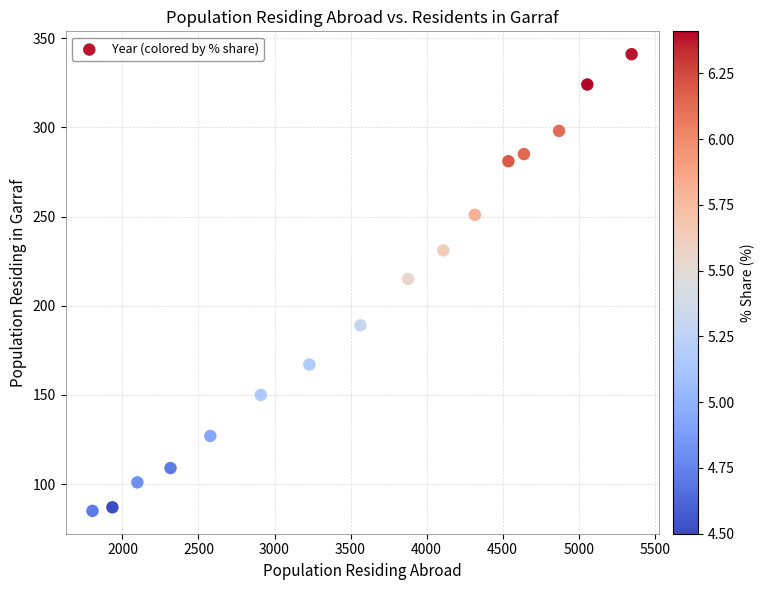

What is the range of Y values (max minus min)?

256